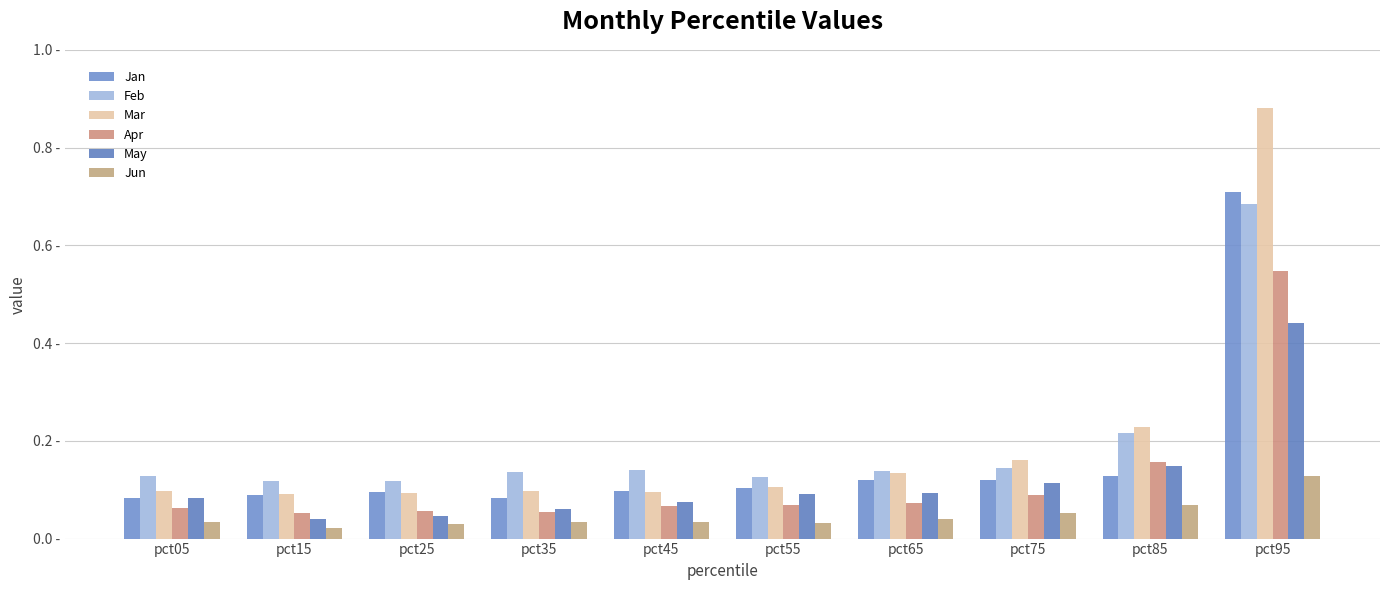

What is the spread (max minus min) of values at pct55?

0.1